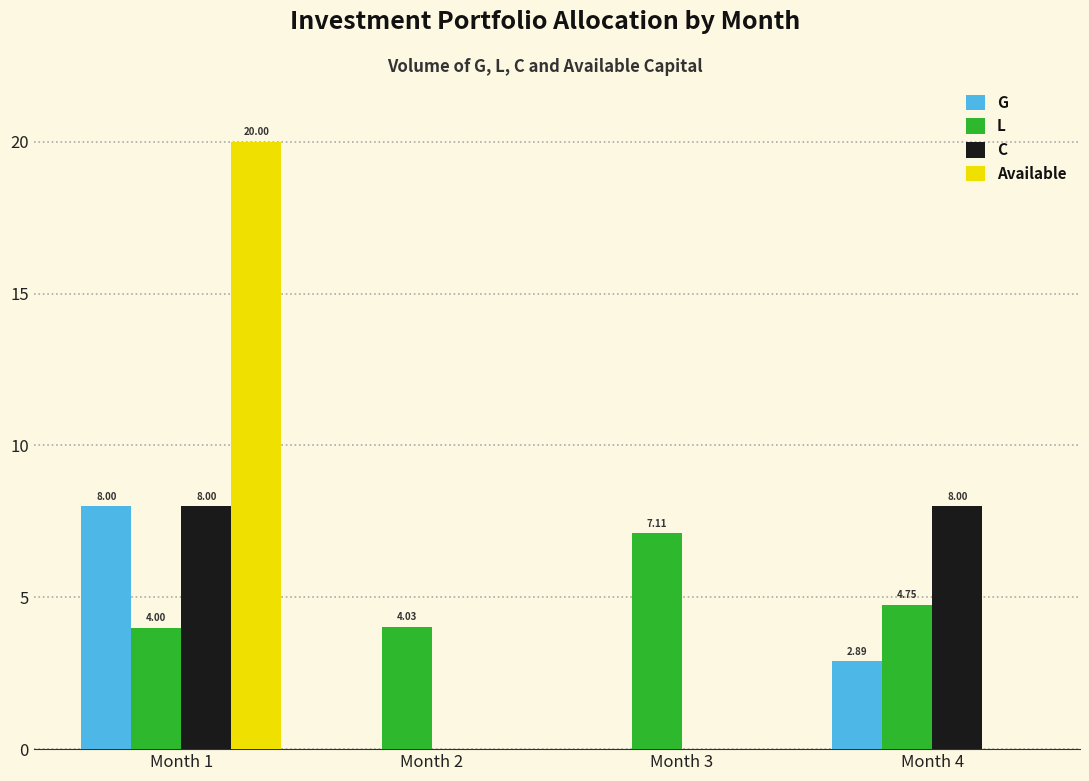

Is it true that L equals 4.0 at Month 2?

True